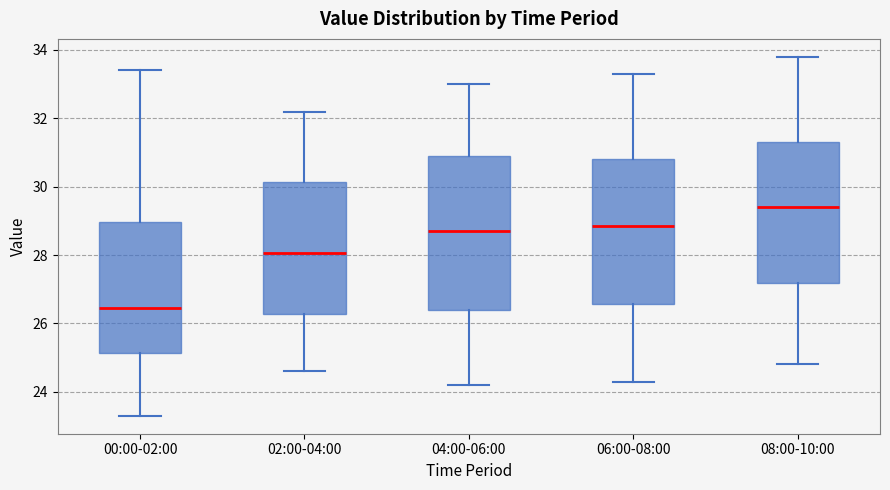

Where does the lower whisker of the box for 00:00-02:00 end on the y-axis? The values are not printed on the chart, so give them approximately, as read against the axis.

23.4